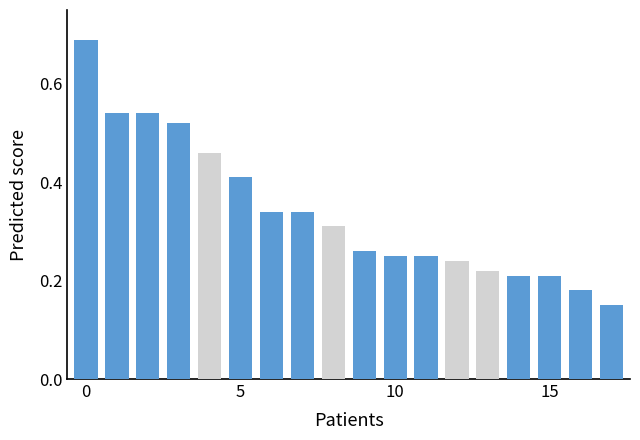

The Group A series shows 0.5 at 1. True or false?

True